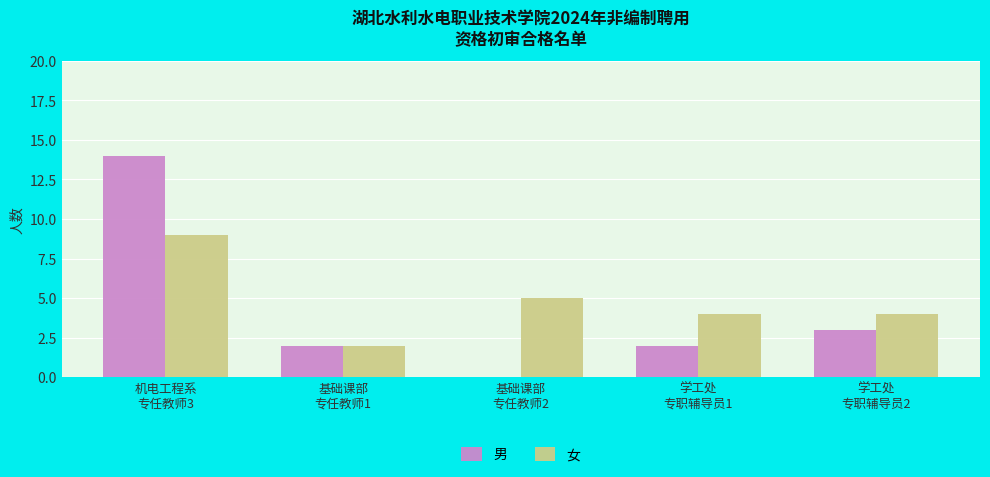

What is the spread (max minus min) of values at 学工处
专职辅导员2?

1